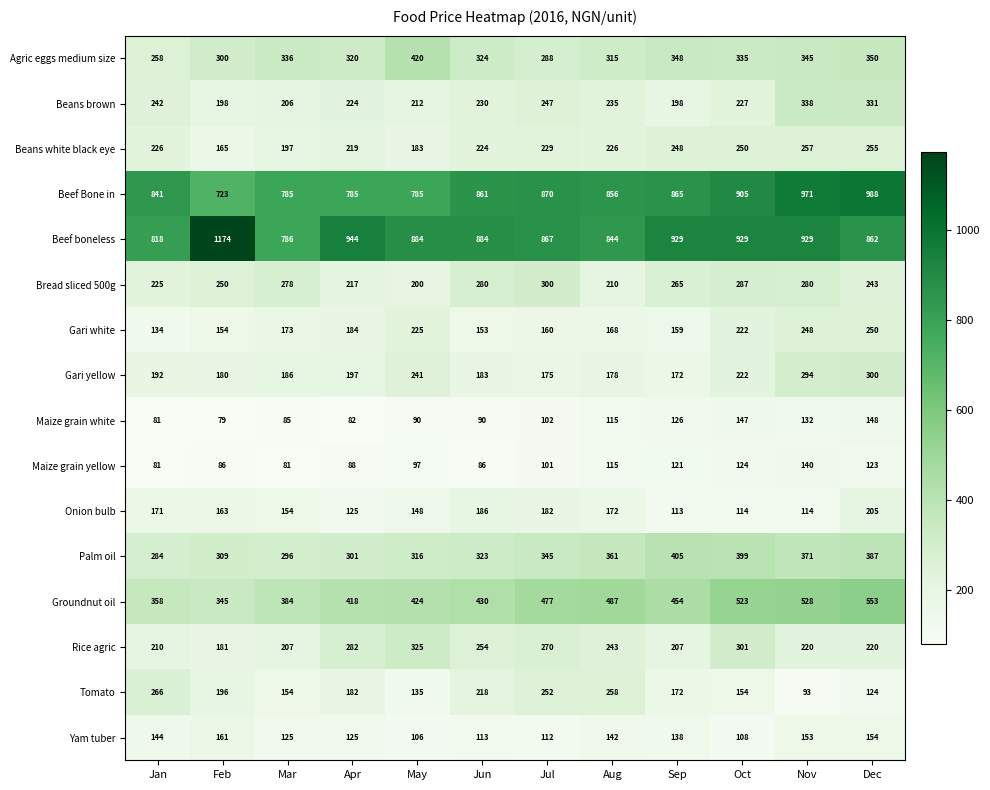

How many data points does each series have?

12